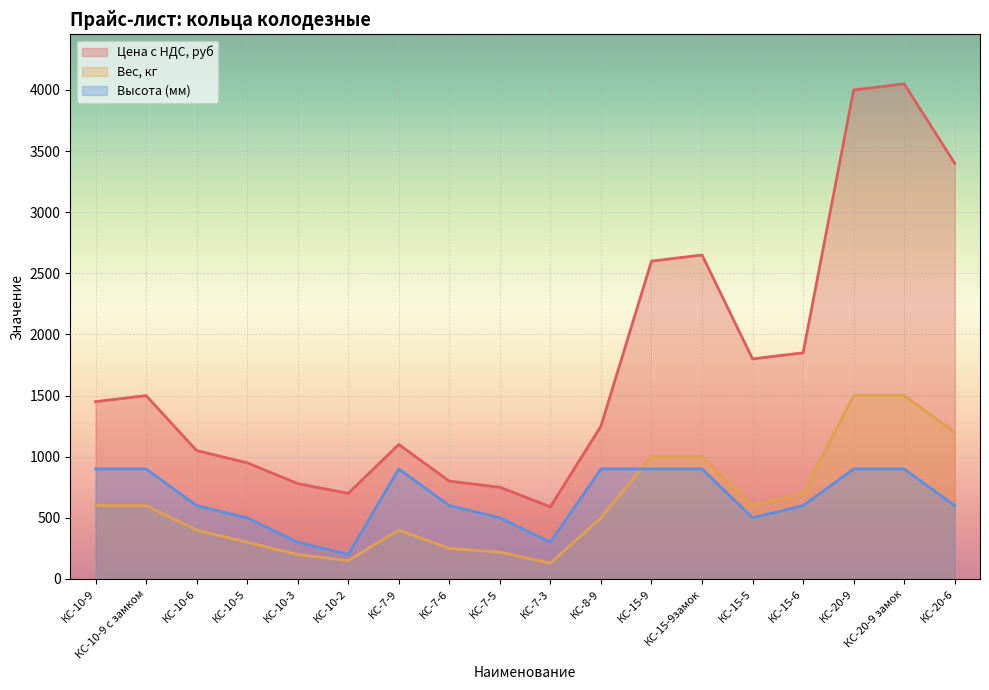

What is the value of the Вес, кг point at the 10th from the left?

130